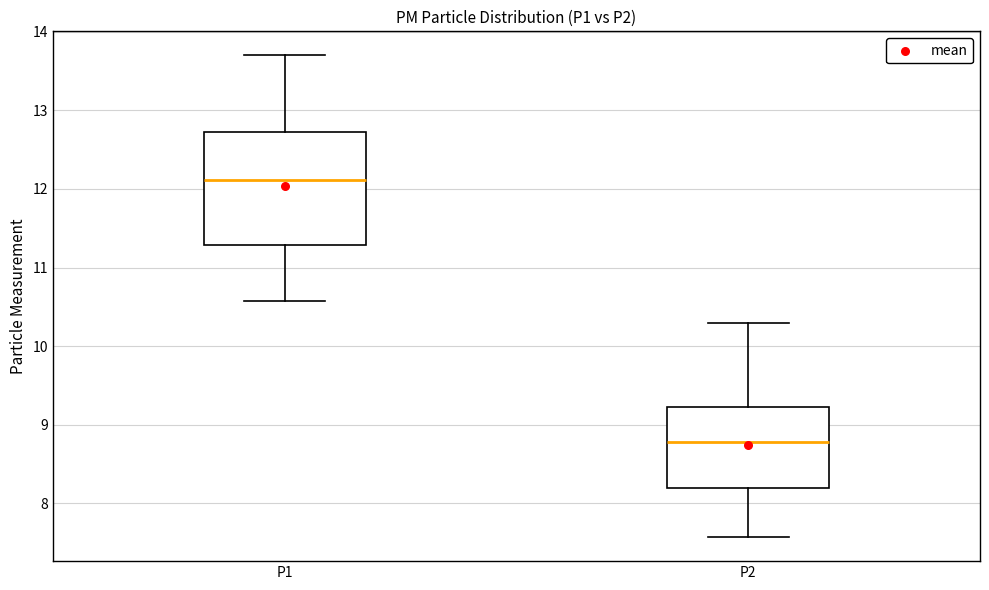

Where is the lower edge of the box for P1 on the y-axis? The values are not printed on the chart, so give them approximately, as read against the axis.

11.3